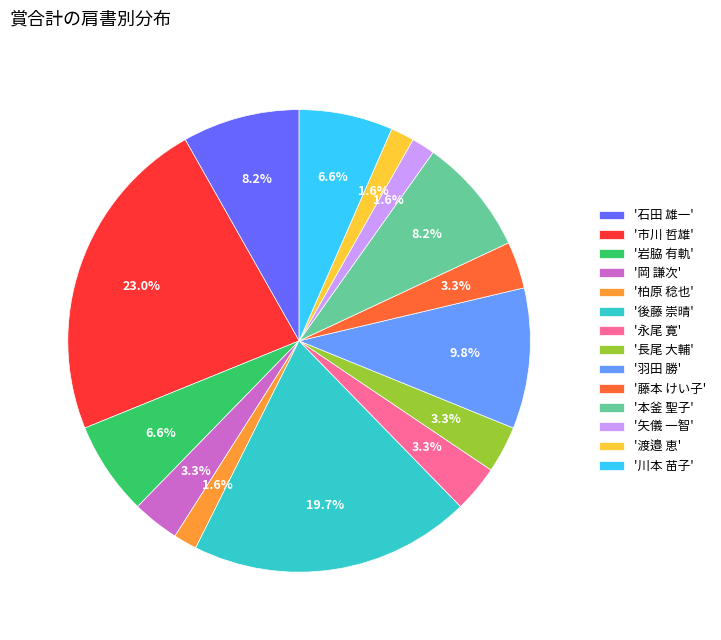

Is there a majority slice in this chart?

No